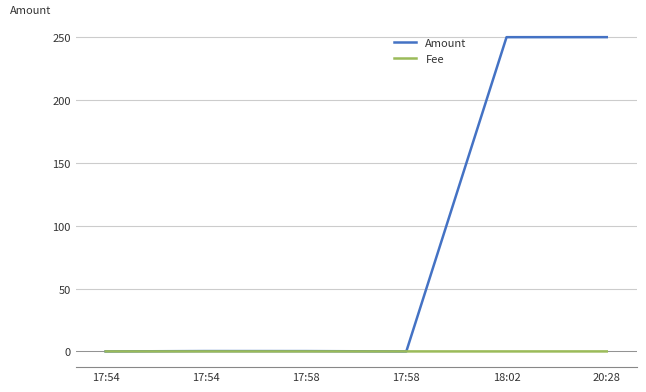

What are all the series names shown in the legend?

Amount, Fee